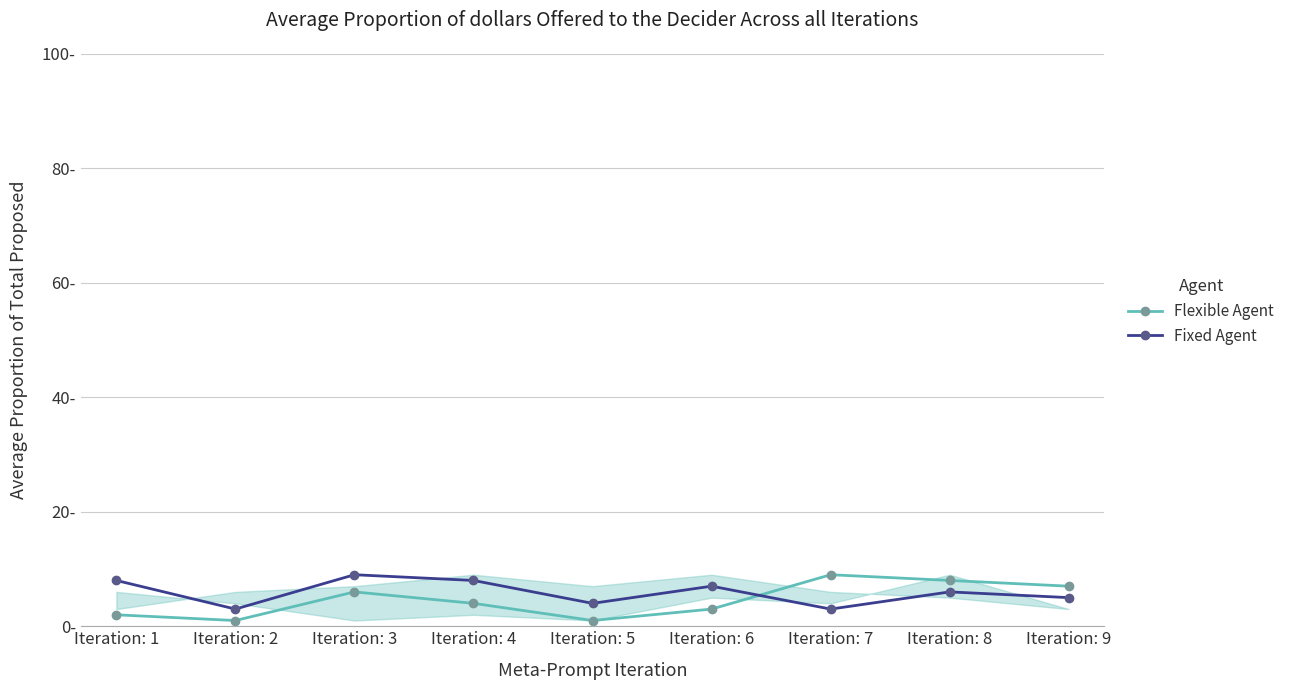

Does the chart have visible grid lines?

Yes